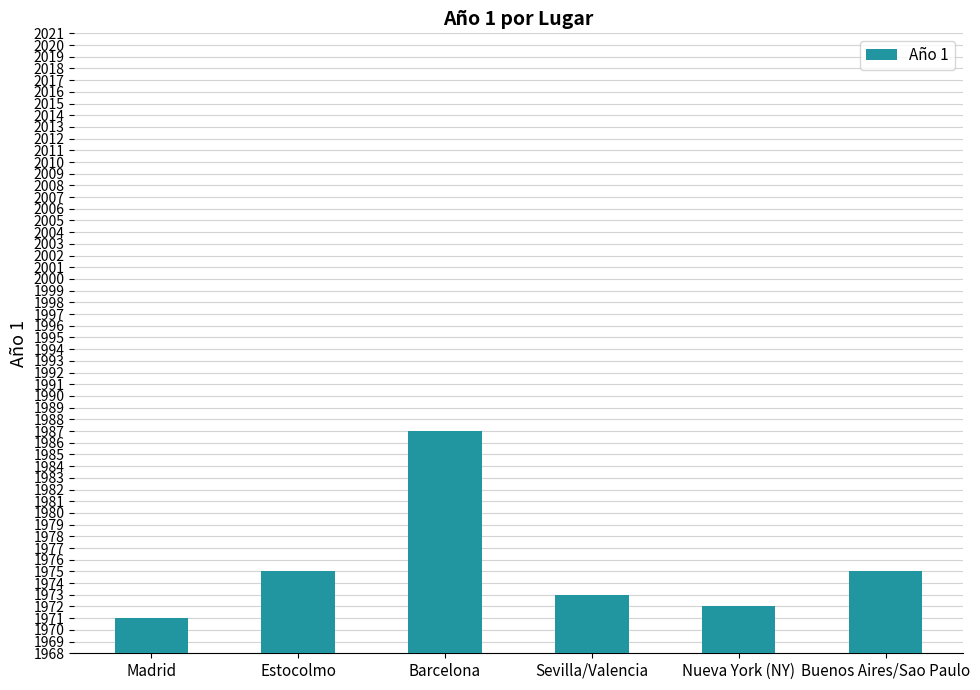

What is the smallest value displayed?

1971